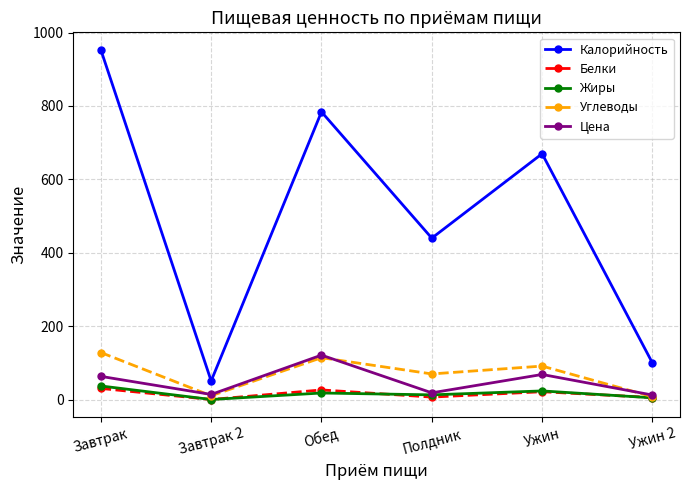

Between Завтрак and Полдник, which series saw the biggest shift?

Калорийность